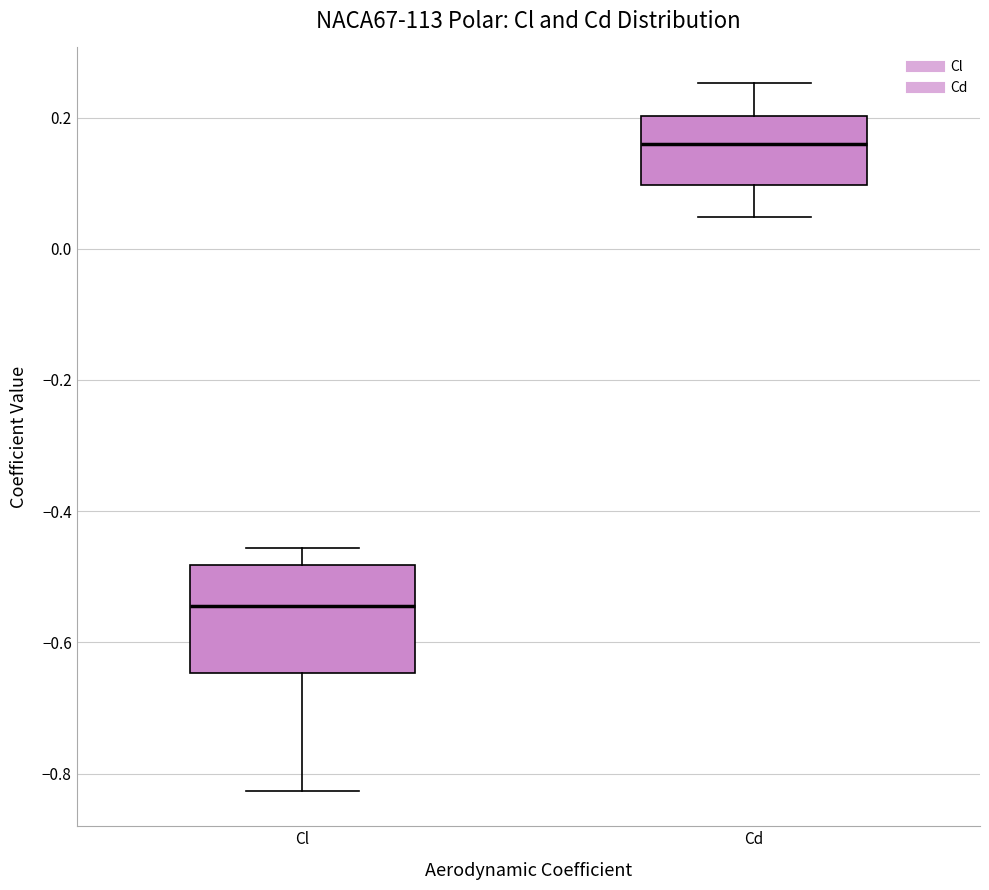

Which box has the lowest median line?

Cl